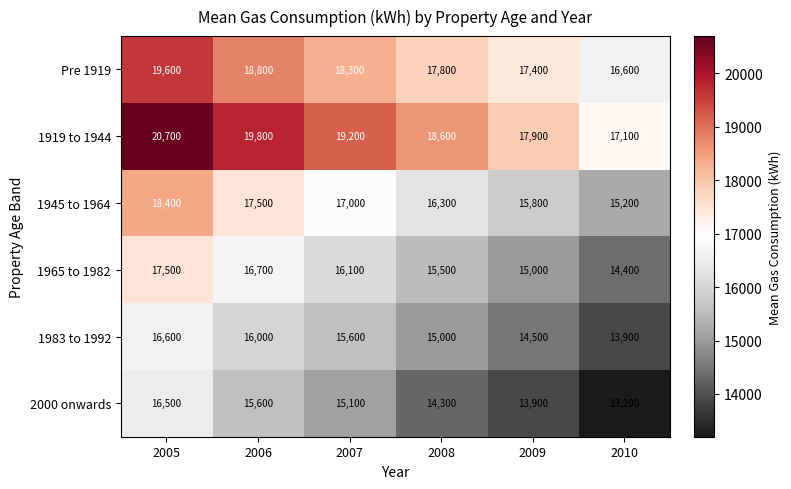

At which label does 2000 onwards reach its peak?

2005